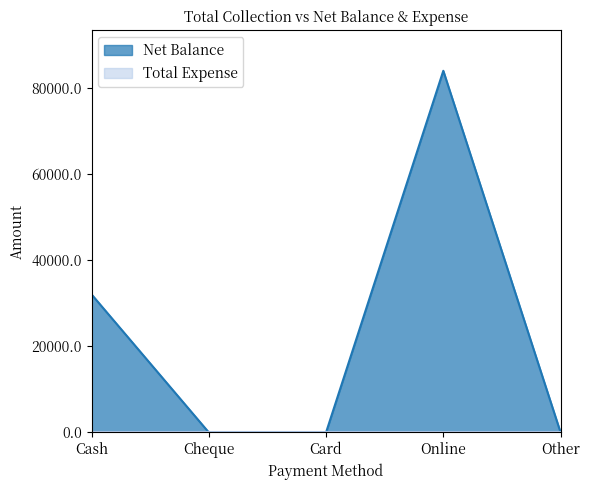

What is the difference between the maximum and minimum values?

84100